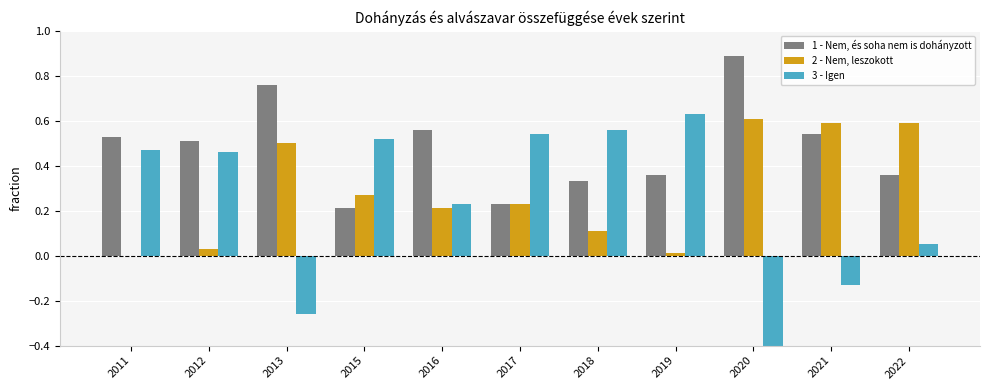

What is the lowest value of the 3 - Igen series?

-0.5